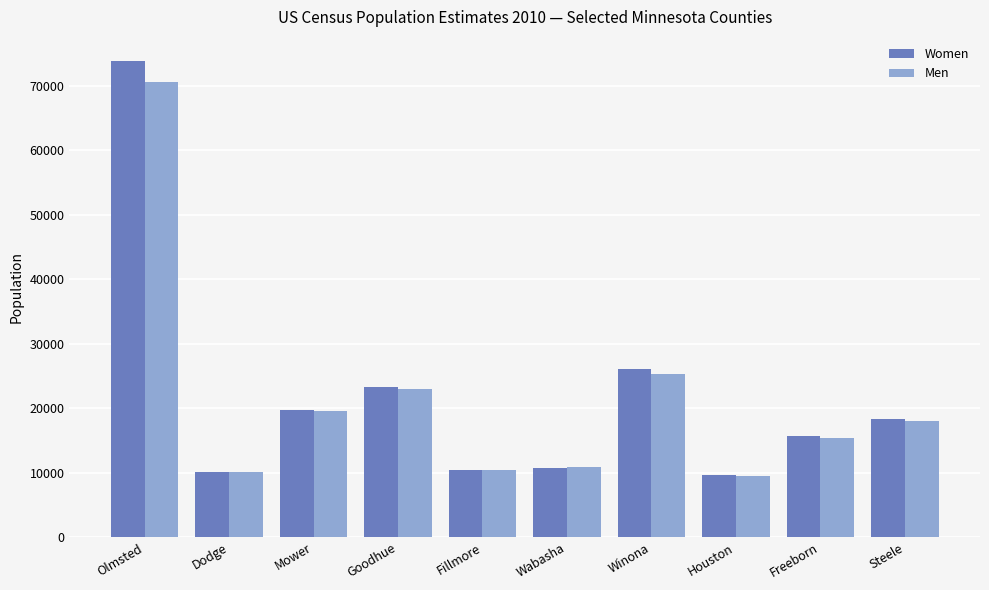

Reading right to left, extract all data points from this chart.

Women: 18414	15763	9597	26108	10810	10496	23256	19697	10097	73913
Men: 18082	15441	9430	25326	10862	10369	22958	19509	10057	70613